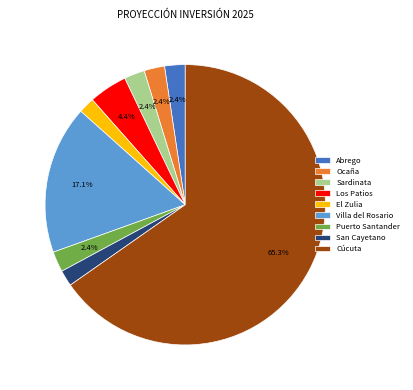

To the nearest percent, what portion does Cúcuta represent?

65%